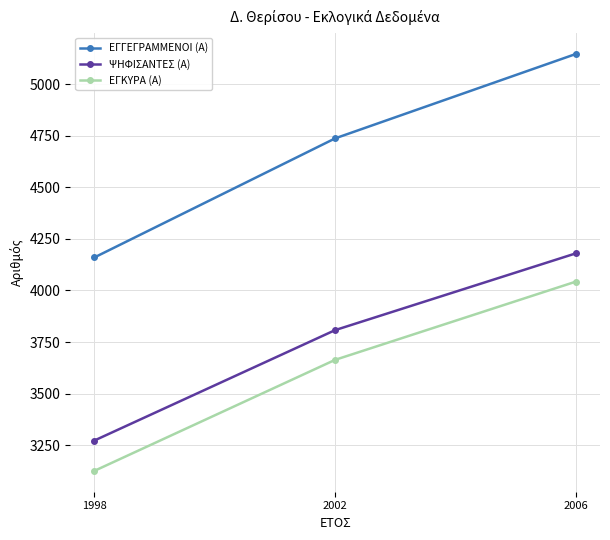

How many data points in ΨΗΦΙΣΑΝΤΕΣ (Α) are less than 3808?

1